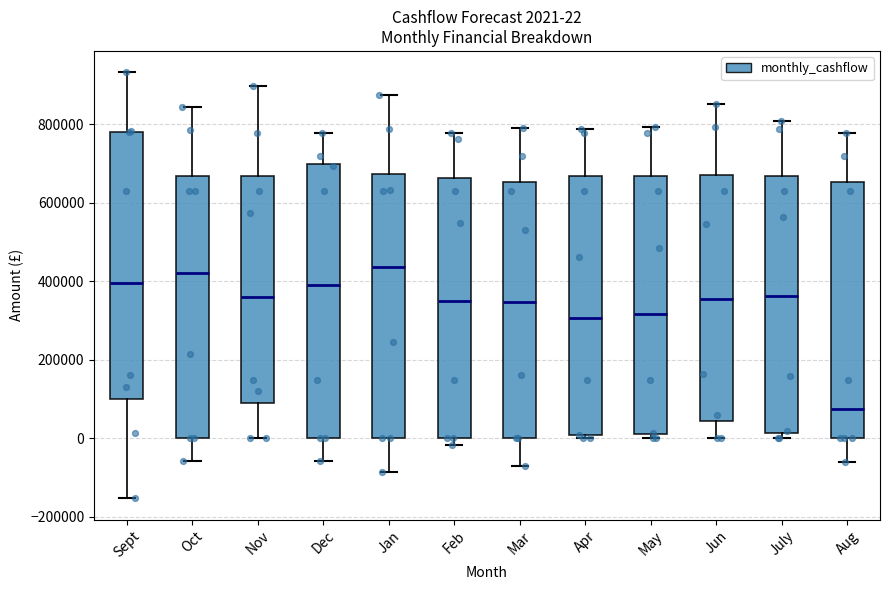

Which box has the lowest median line?

Aug